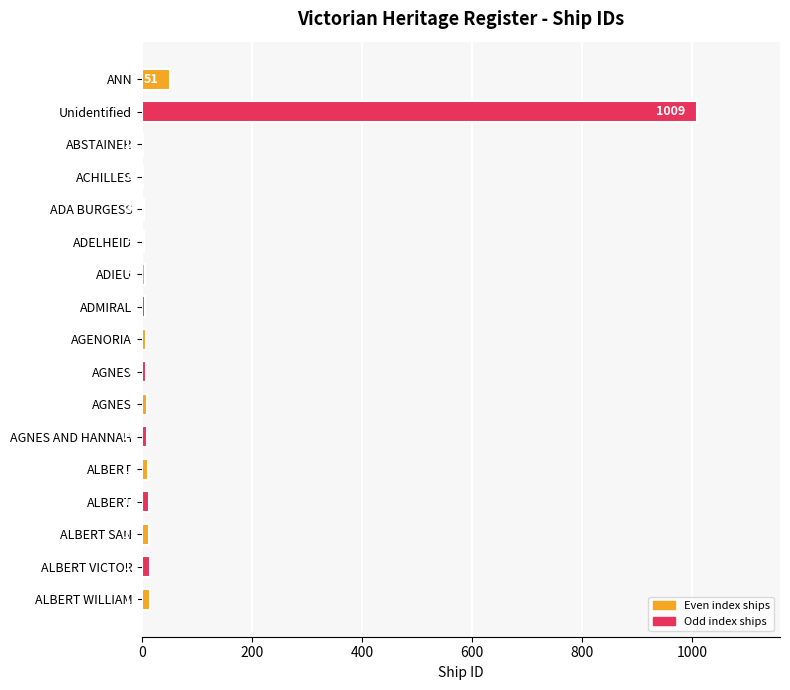

How many distinct data groups are displayed?

1